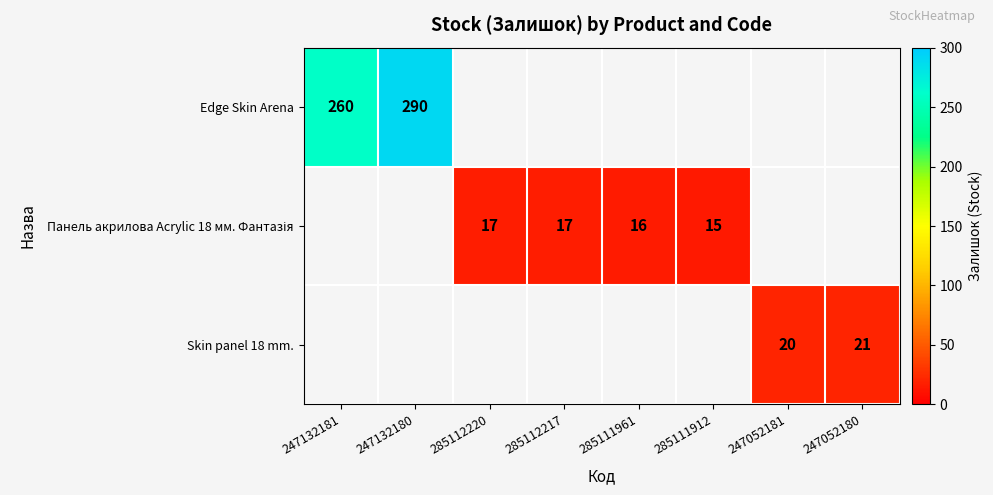

Which label corresponds to the largest value in the chart?

247132180